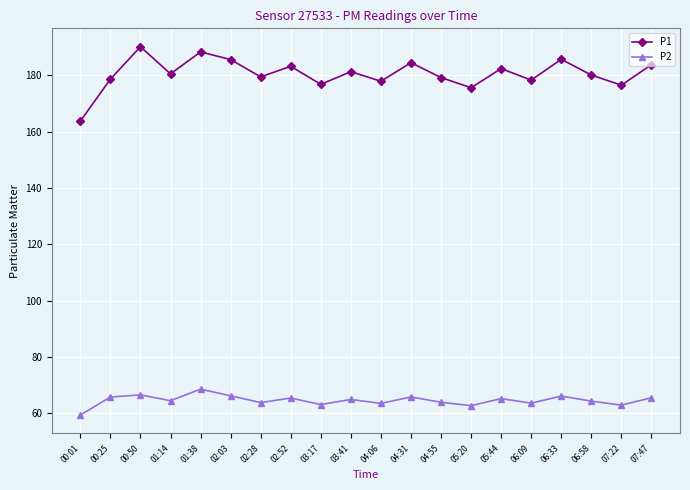

Rank the series at 05:44 from lowest to highest value.

P2, P1